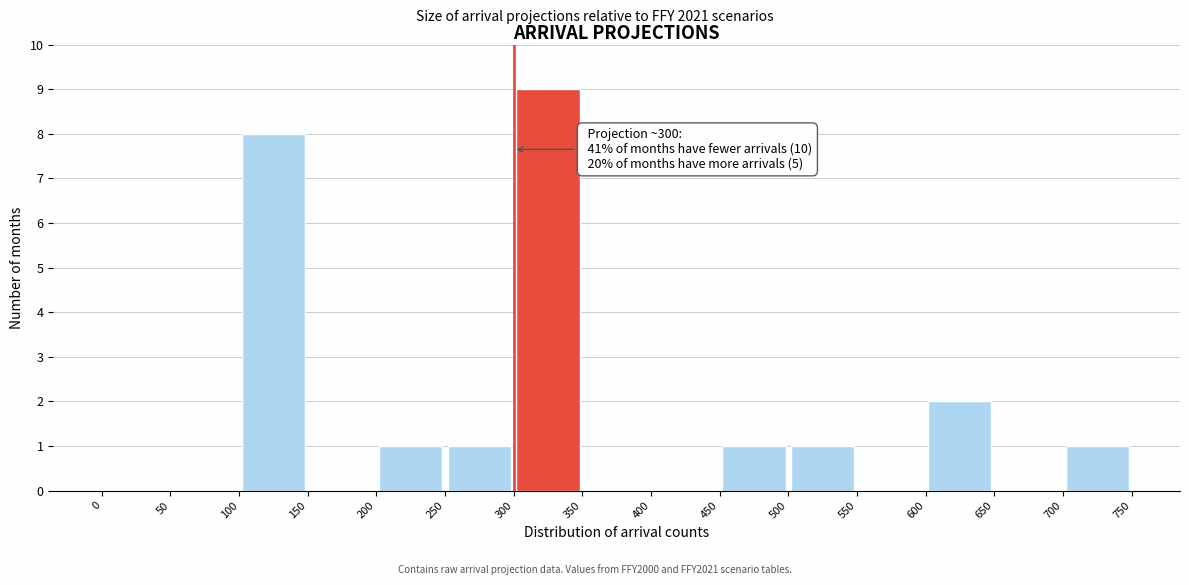

Which range on the x-axis has the tallest bar?

300 to 350